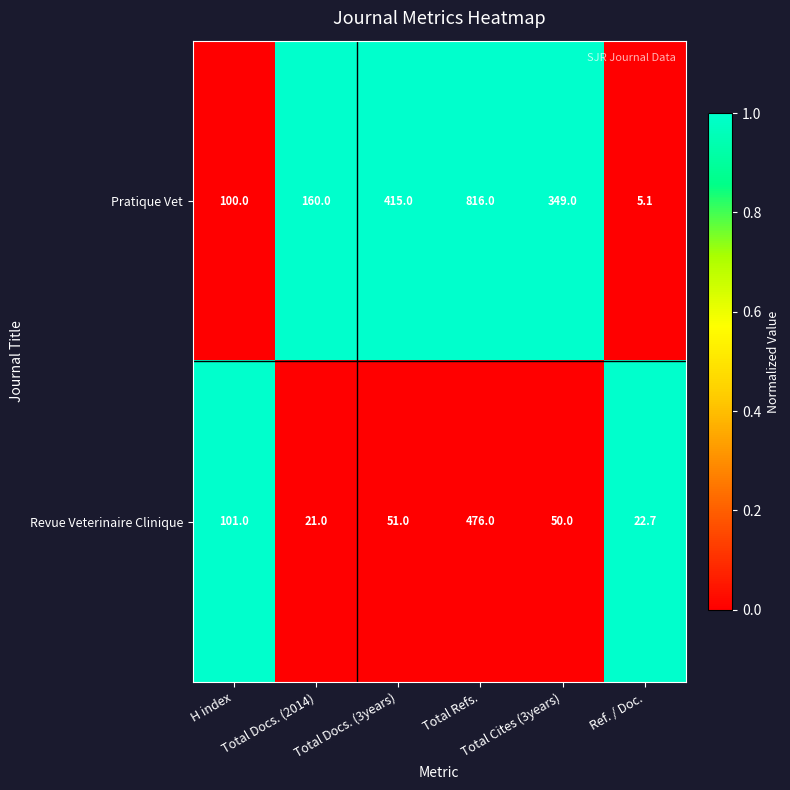

What is the difference between the second highest and second lowest values in the Pratique Vet series?

315.0